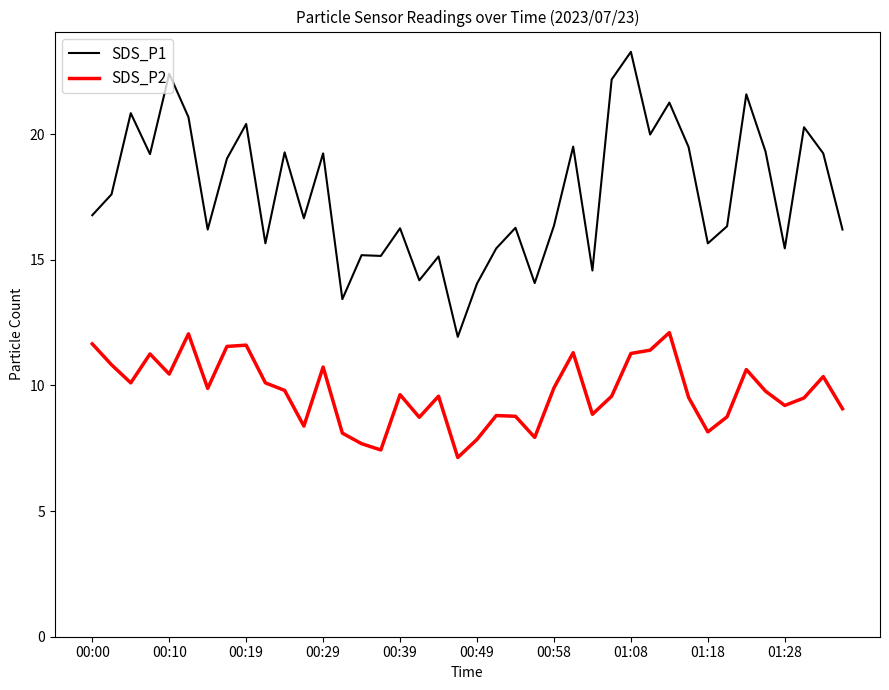

What is the average value of the SDS_P1 series?

17.6